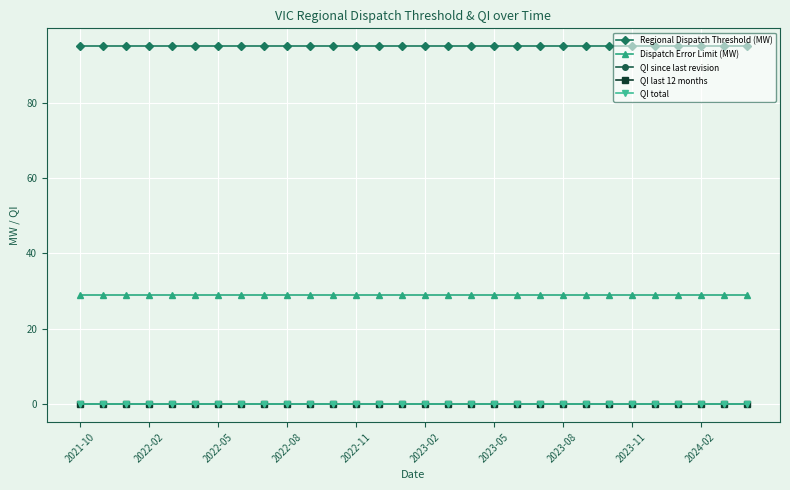

Is this an area chart (filled region under the line)?

No